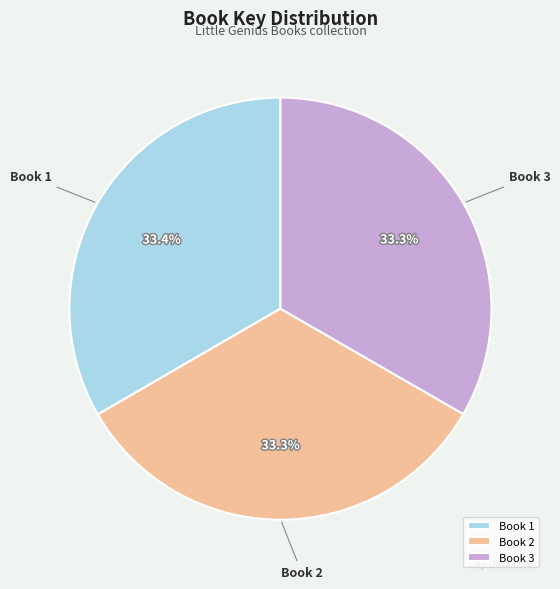

To the nearest percent, what is the average slice percentage?

33%